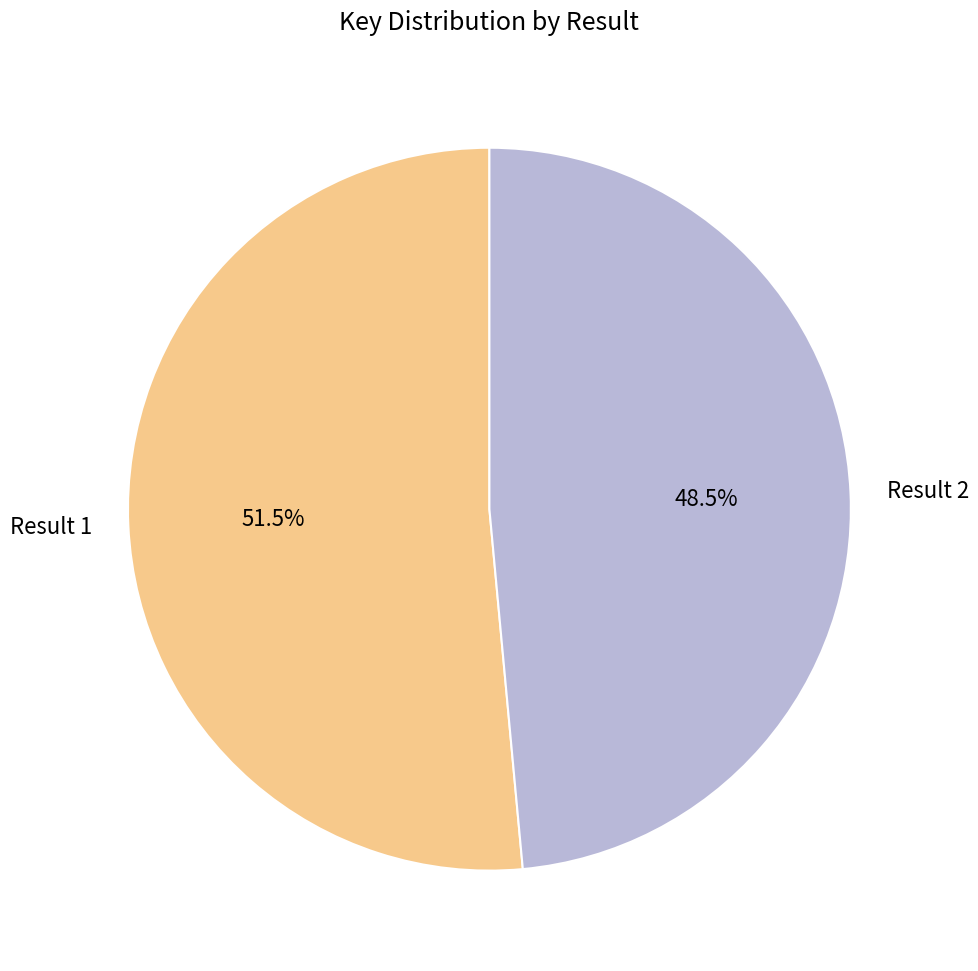

Approximately how many times larger is the value at Result 2 compared to Result 1?

0.9